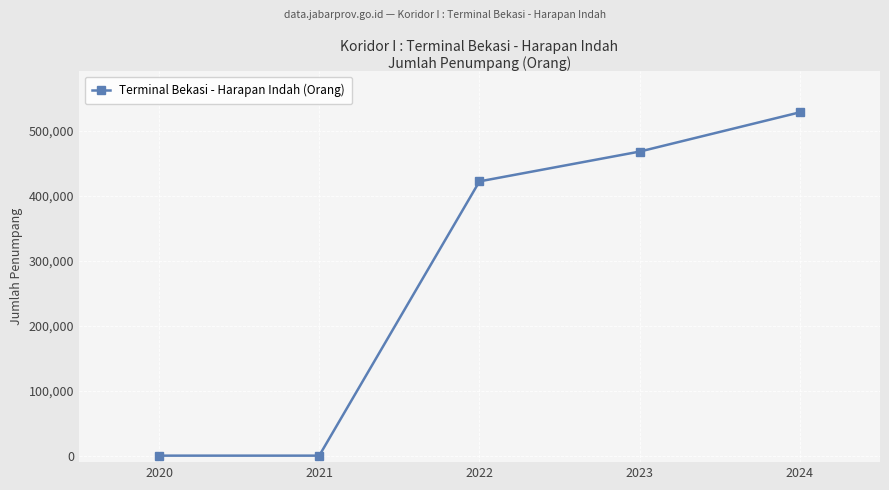

What is the change in value from 2020 to 2023?

+468133